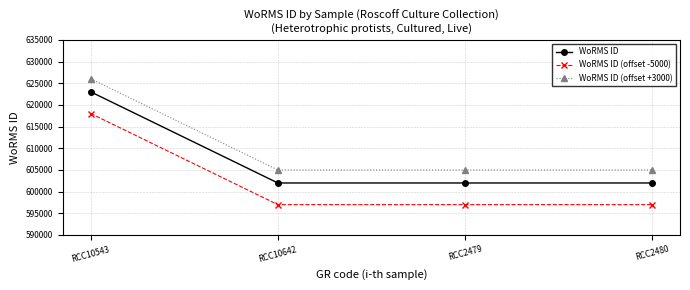

What is the label of the 2nd point from the right?

RCC2479